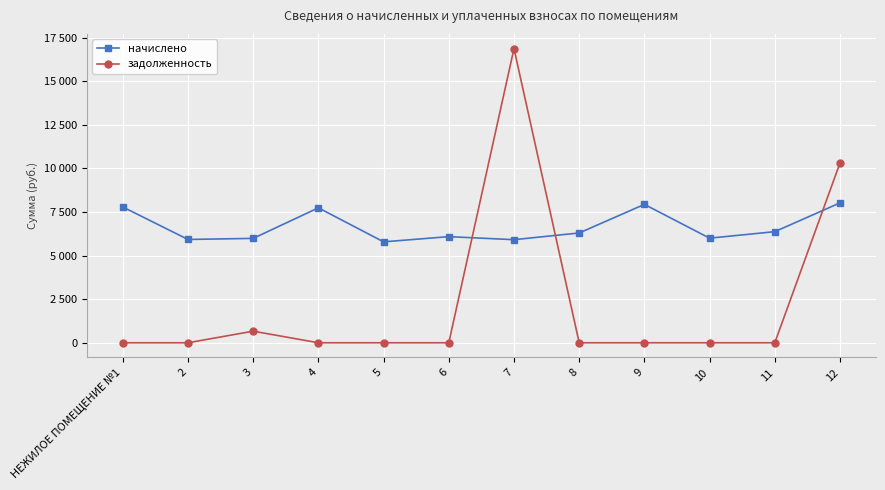

What is the label of the 8th point from the right?

5